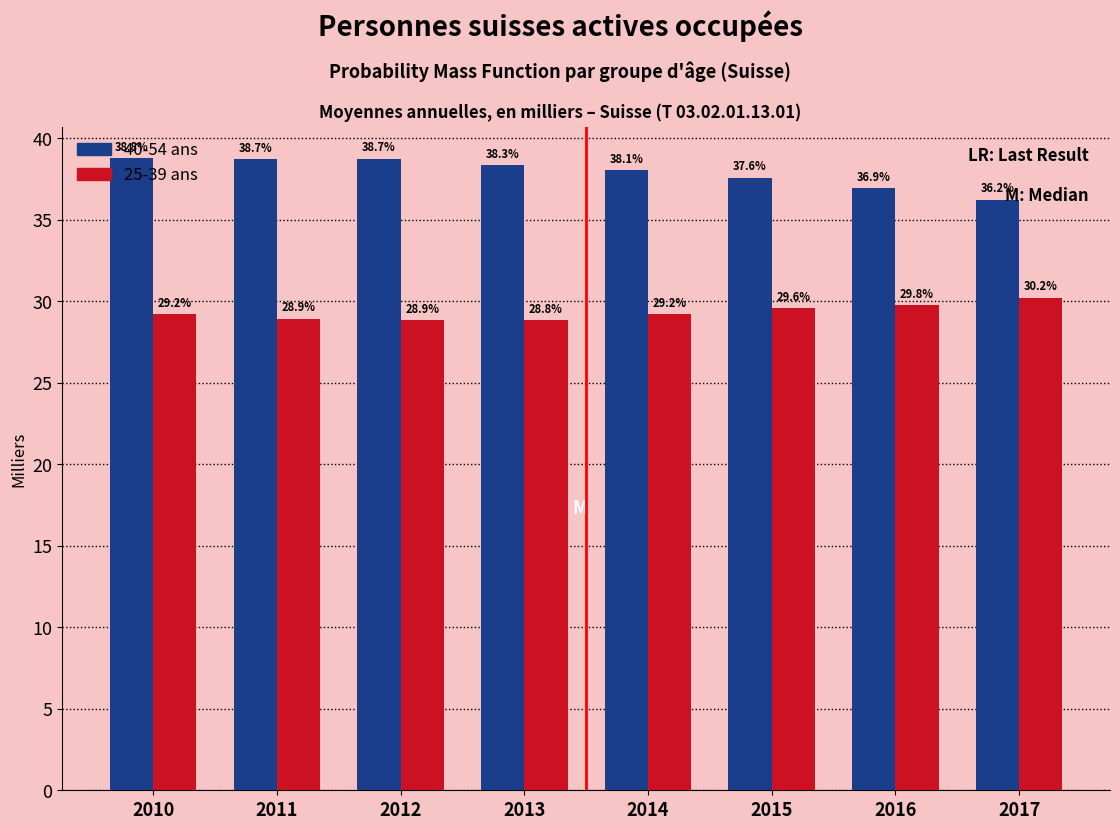

True or false: 40-54 ans has a value of 36.2 at 2017.

True